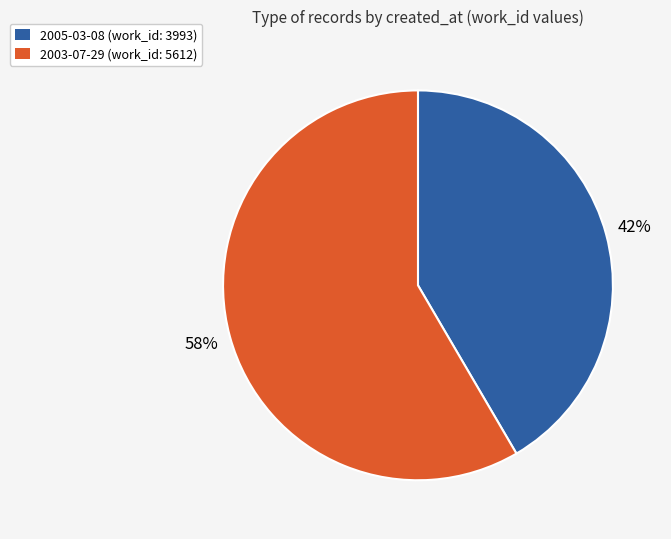

Count the number of slices in the pie.

2